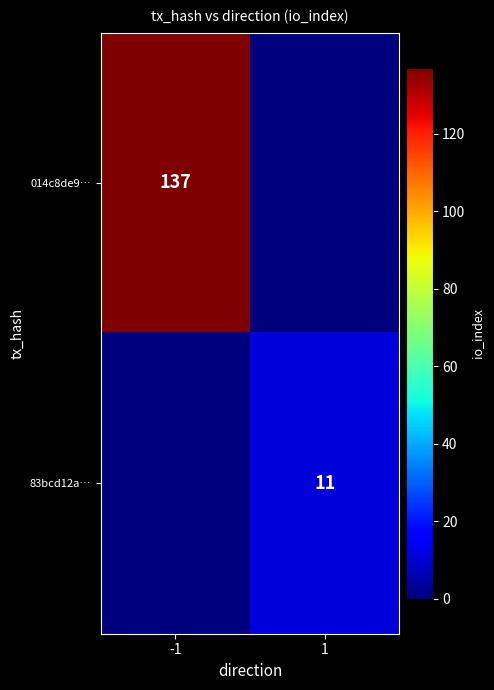

Is the value of 83bcd12a… at 1 greater than the value of 014c8de9… at -1?

No